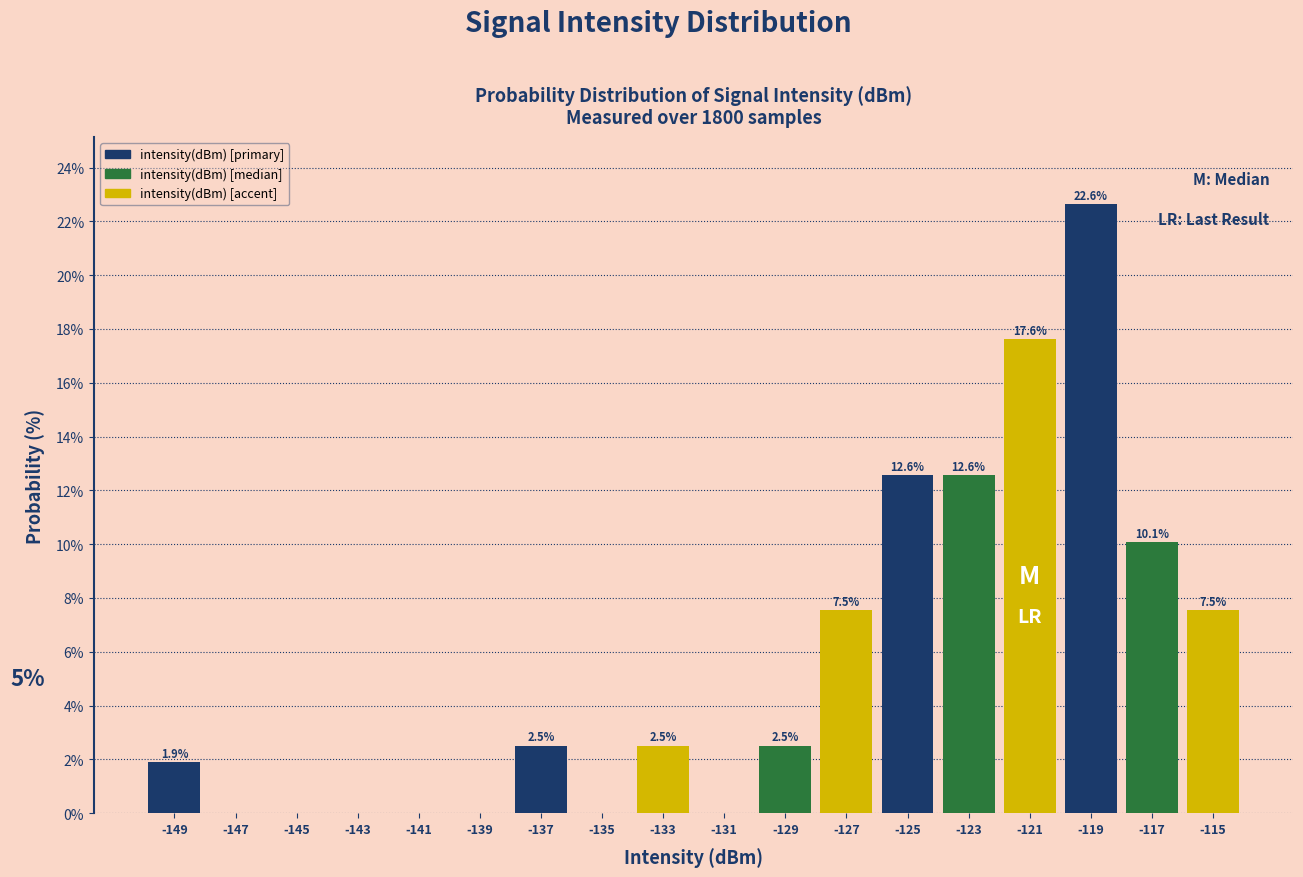

Over which range of the x-axis is the bar tallest?

-120 to -118